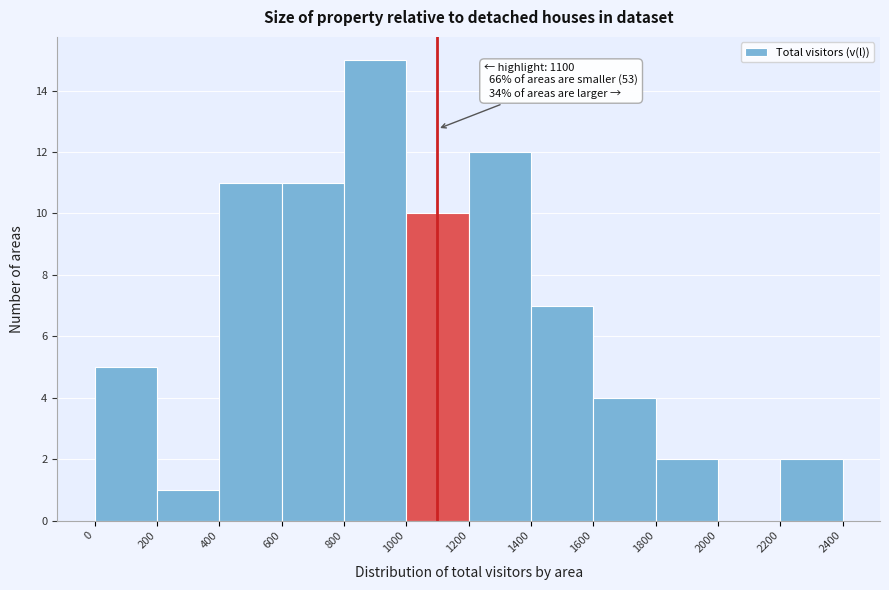

Which range on the x-axis has the tallest bar?

800 to 1000